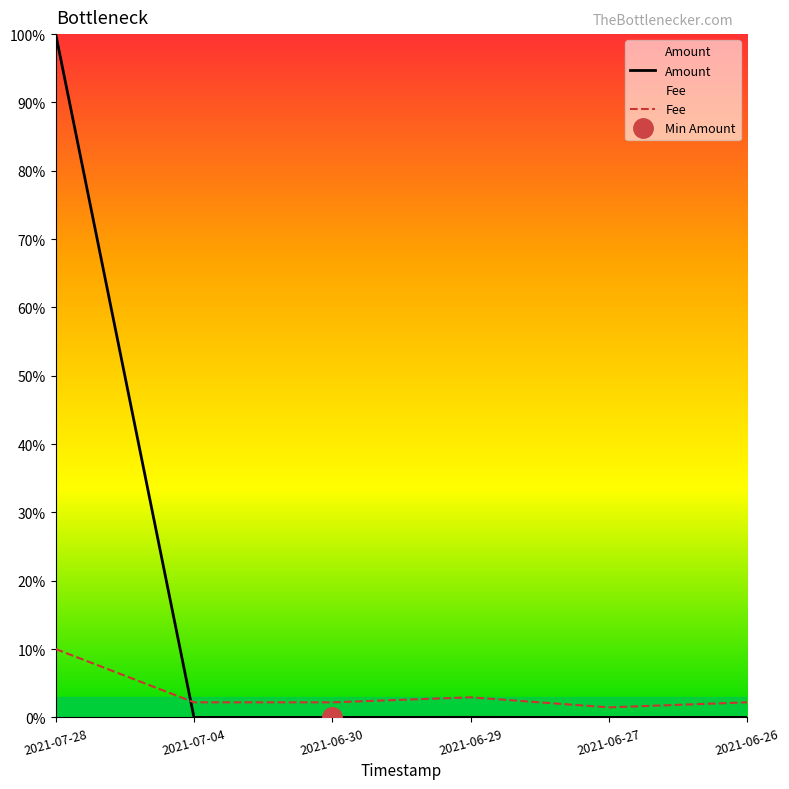

What is the difference between the maximum and minimum values in the Fee series?

8.5